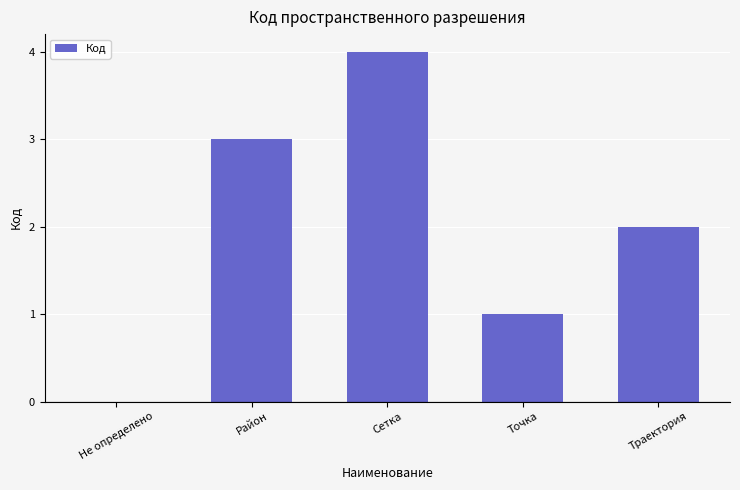

How many values are above zero?

4